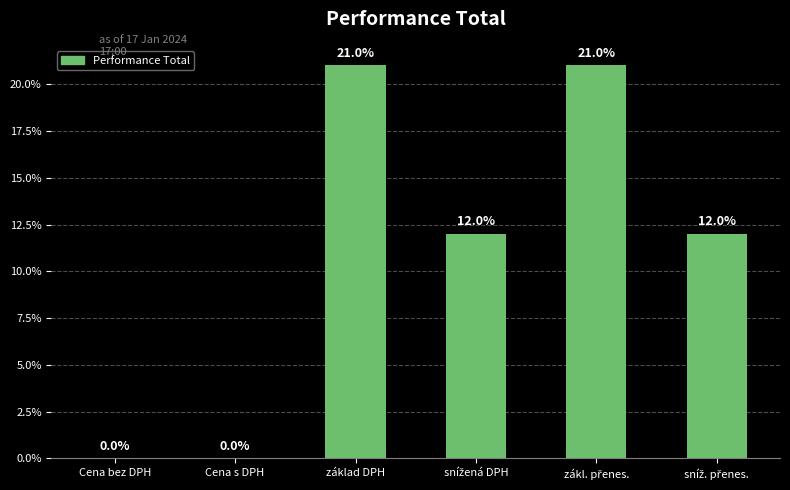

What is the label of the 4th bar from the left?

snížená DPH